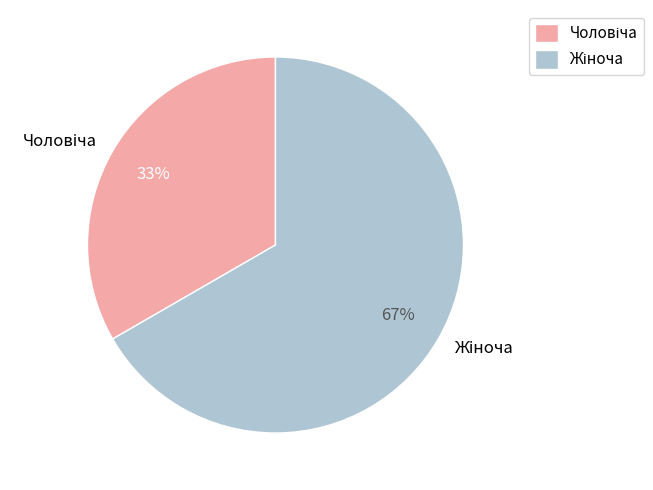

Does any single category account for the majority?

Yes